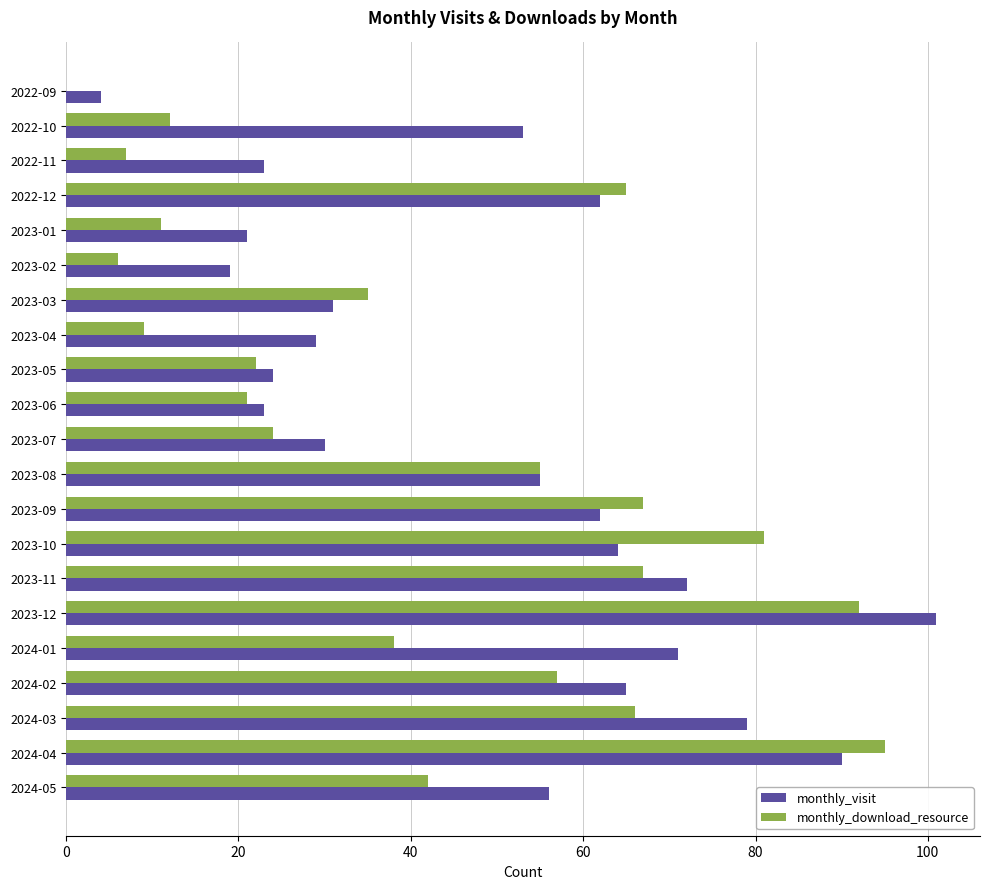

Which series changed the most between 2023-03 and 2024-05?

monthly_visit